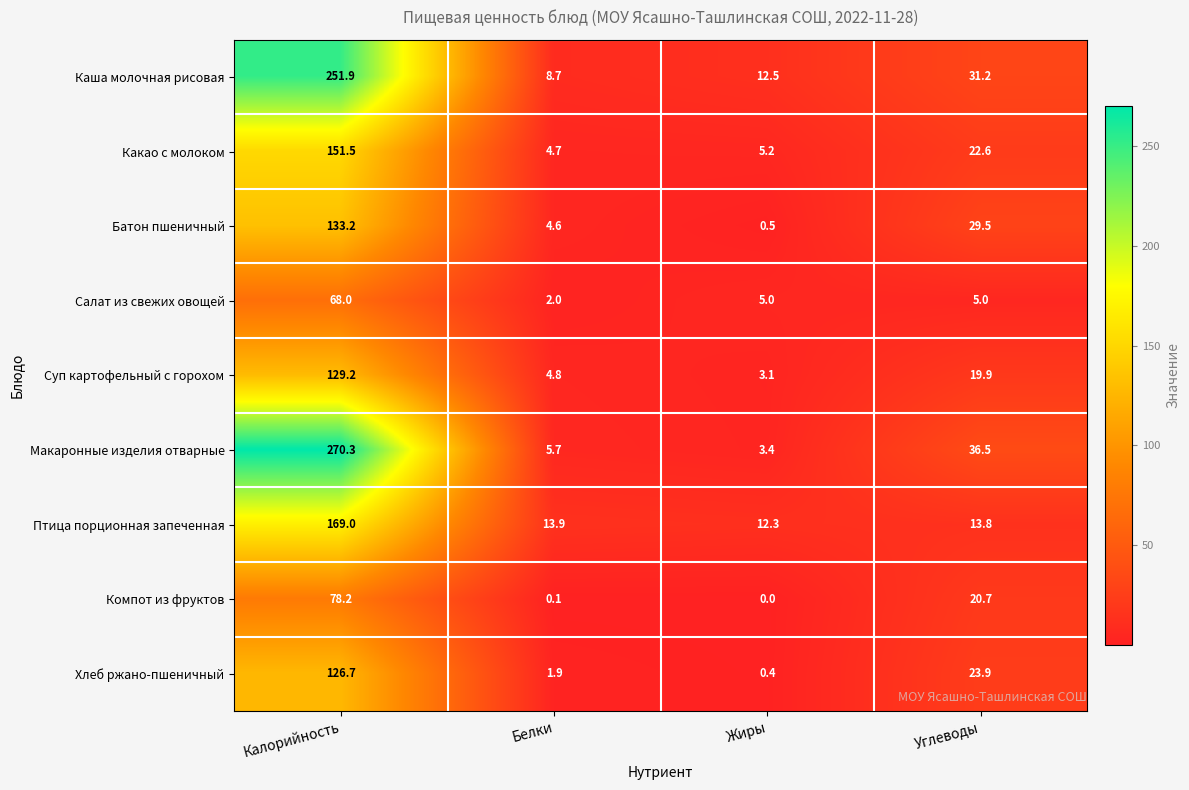

What is the spread (max minus min) of values at Жиры?

12.5